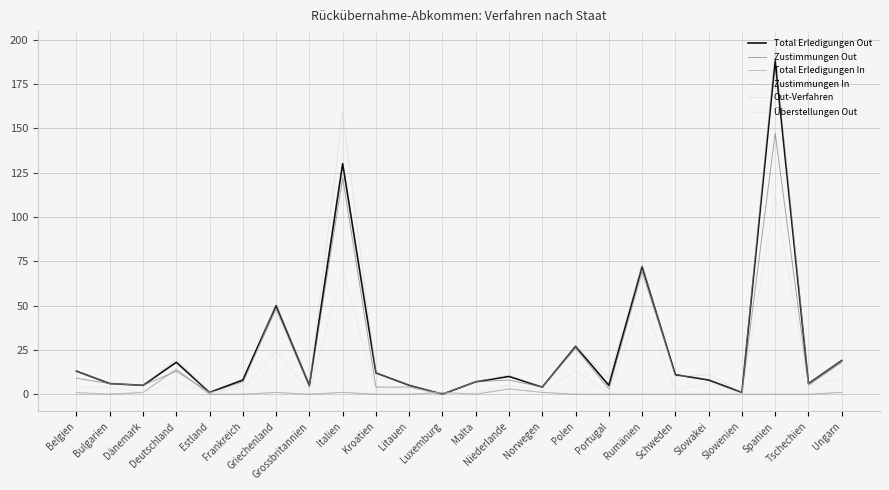

True or false: Total Erledigungen In has more than 0 interior local peaks.

True